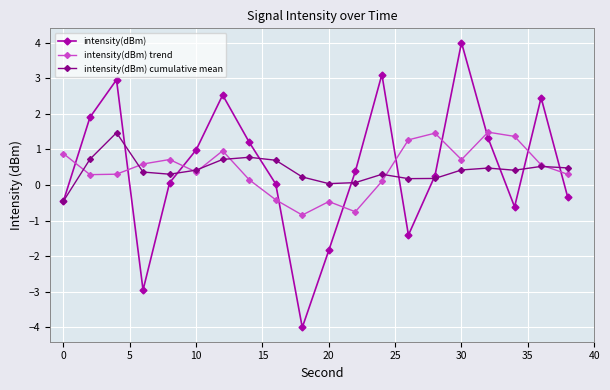

What is the difference between the maximum and minimum values in the intensity(dBm) cumulative mean series?

1.9